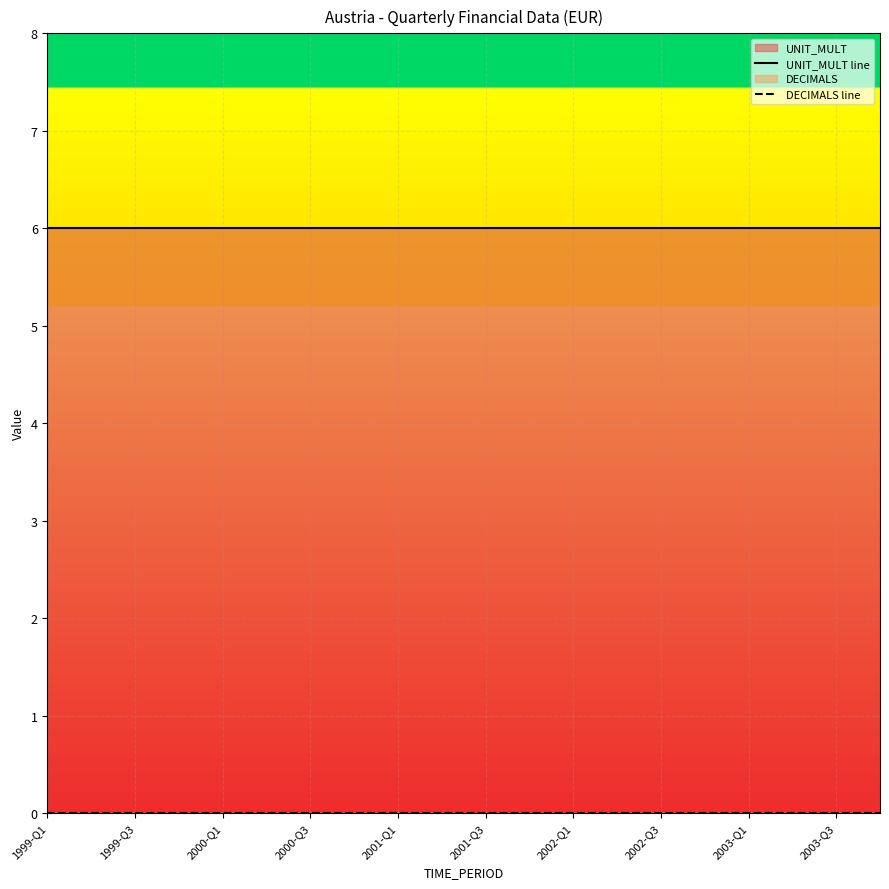

At how many categories does at least one series exceed 0?

20